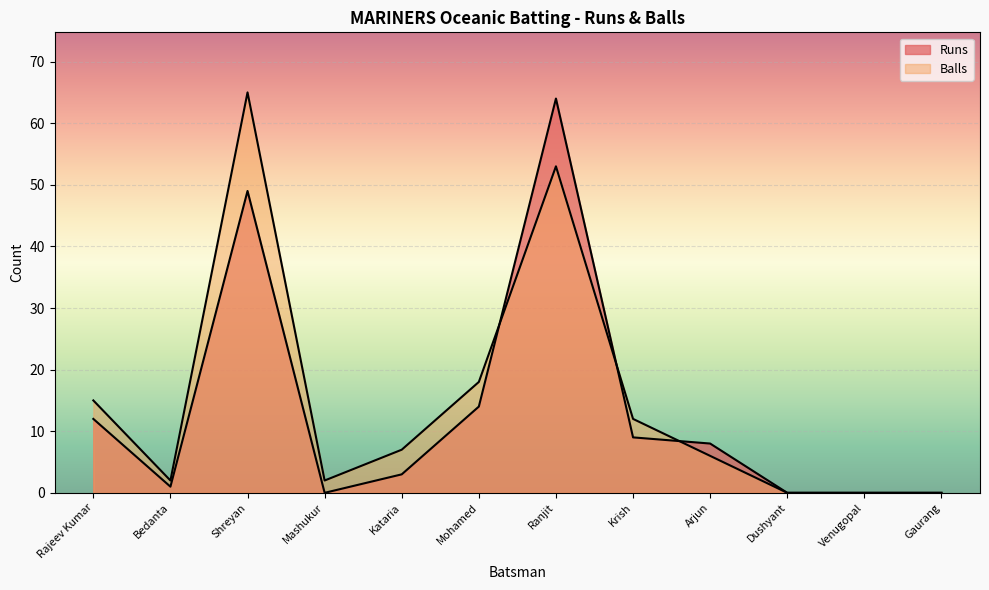

Reading left to right, list all the values displayed in this chart.

Runs: Rajeev Kumar=12	Bedanta=1	Shreyan=49	Mashukur=0	Kataria=3	Mohamed=14	Ranjit=64	Krish=9	Arjun=8	Dushyant=0	Venugopal=0	Gaurang=0
Balls: Rajeev Kumar=15	Bedanta=2	Shreyan=65	Mashukur=2	Kataria=7	Mohamed=18	Ranjit=53	Krish=12	Arjun=6	Dushyant=0	Venugopal=0	Gaurang=0